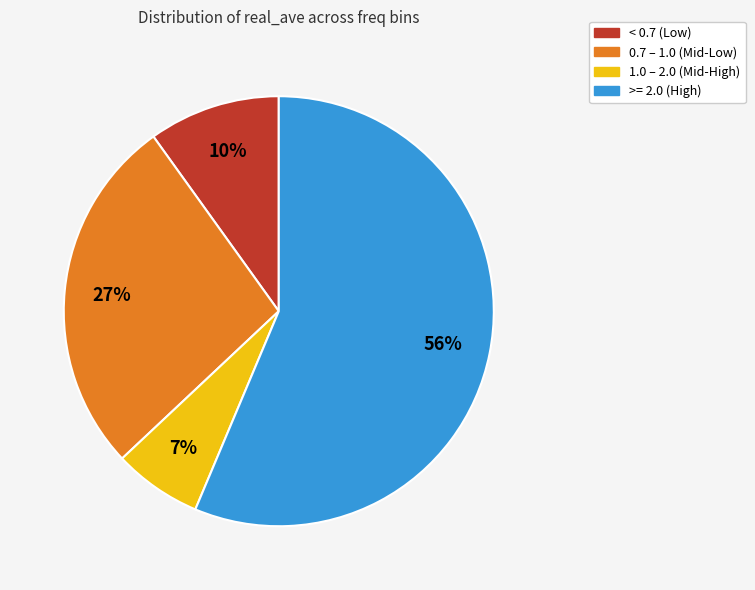

How many segments does this pie chart have?

4